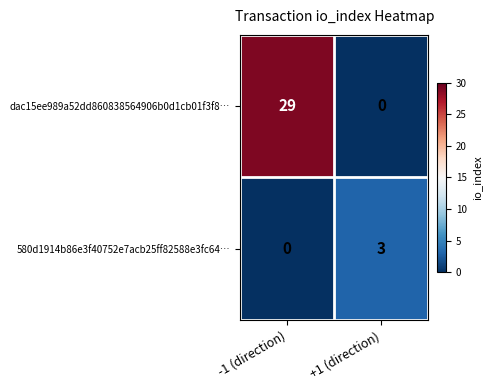

At +1 (direction), list the series in order from largest to smallest.

580d1914b86e3f40752e7acb25ff82588e3fc64…, dac15ee989a52dd860838564906b0d1cb01f3f8…